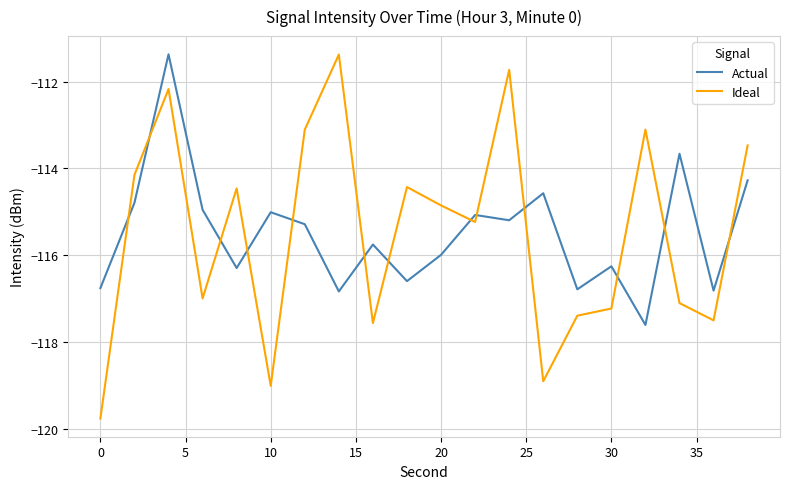

What is the maximum value shown in the chart?

-111.4